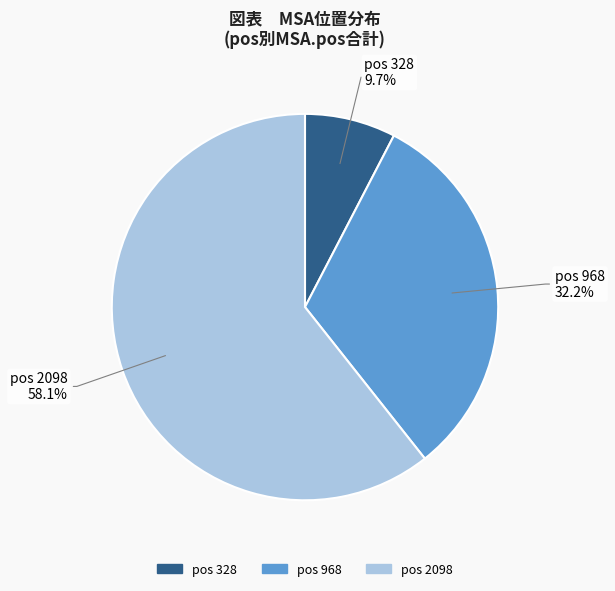

How many slices are in this pie chart?

3